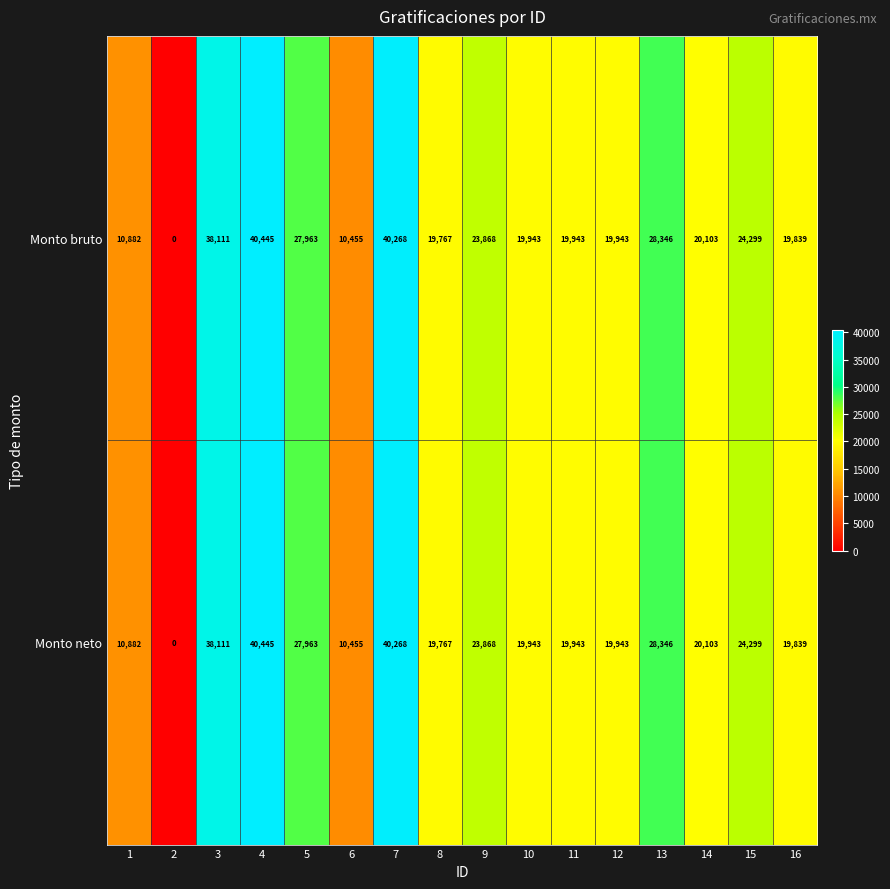

What is the difference between the maximum and minimum values in the Monto bruto series?

40445